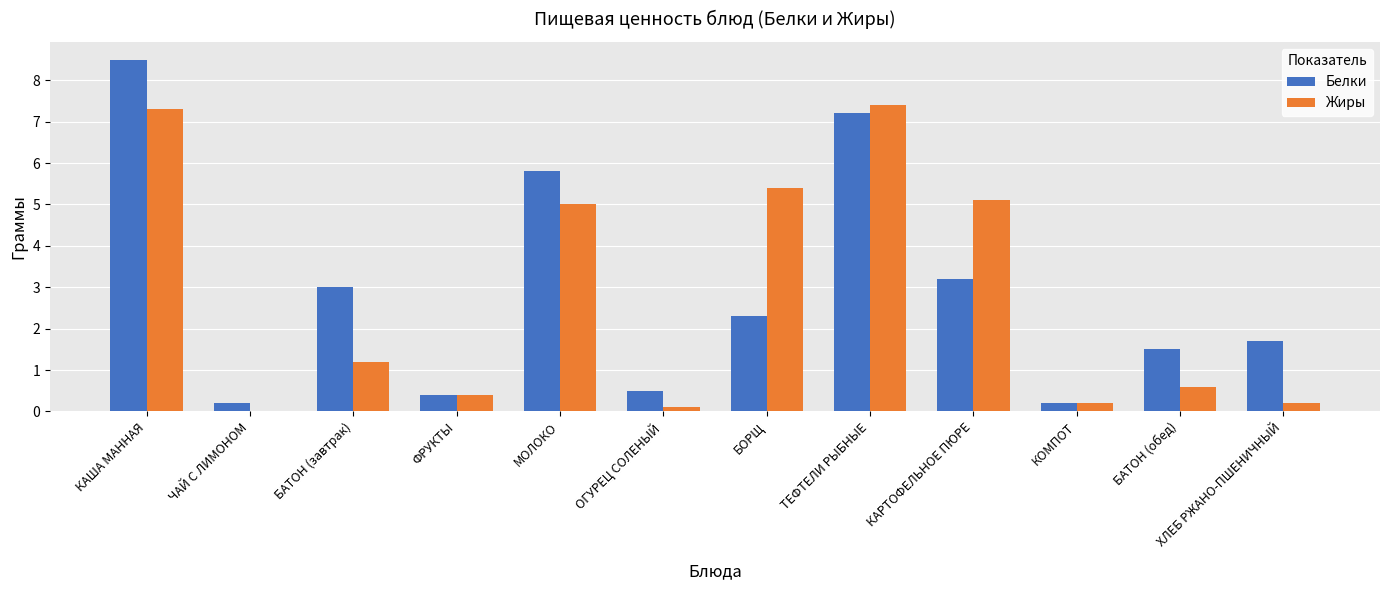

Are the bars grouped side by side (vs. stacked)?

Yes